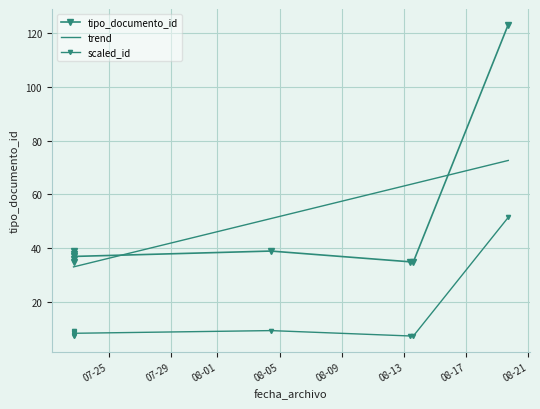

Reading left to right, extract all data points from this chart.

2014-08-13 14:24=35	2014-08-13 09:52=35	2014-07-22 17:46=35	2014-07-22 17:46=38	2014-07-22 17:46=36	2014-08-04 10:35=39	2014-07-22 17:46=39	2014-08-19 16:53=123	2014-07-22 17:46=37